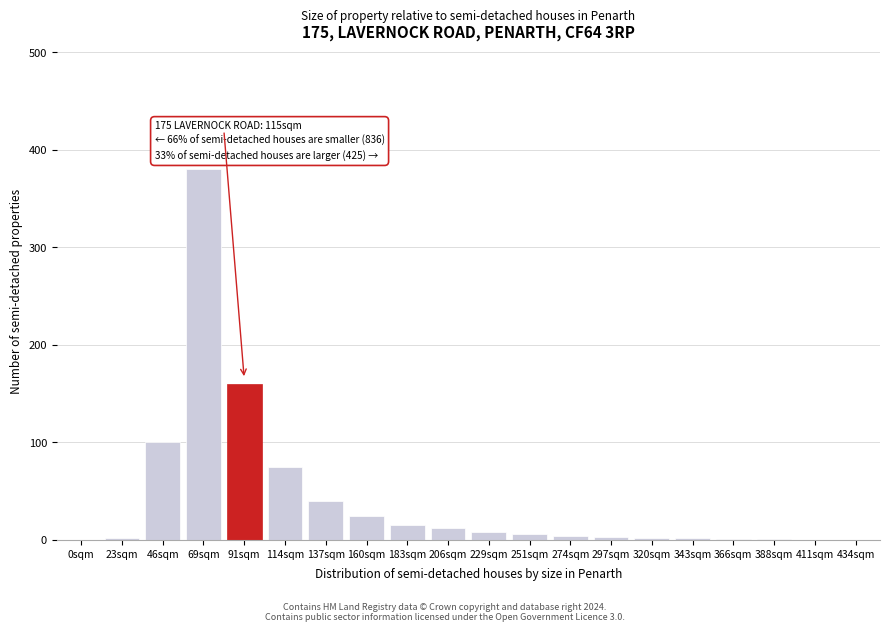

At which label is the value closest to 190?

91sqm